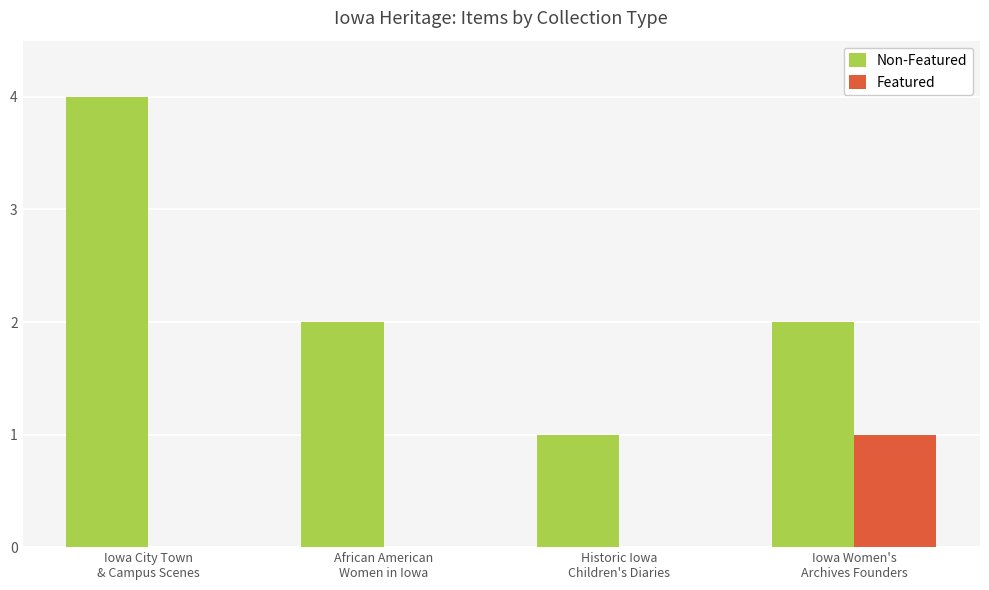

At which category is the sum across all series the highest?

Iowa City Town
& Campus Scenes